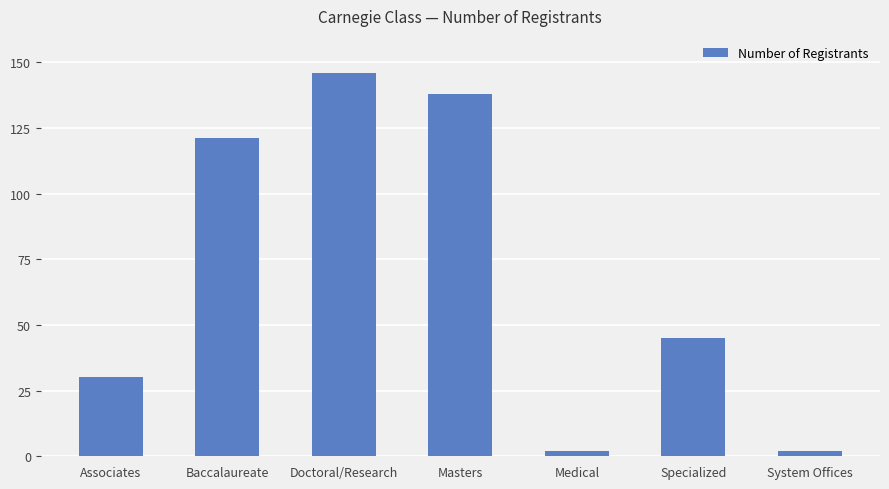

What is the label of the 4th bar from the left?

Masters